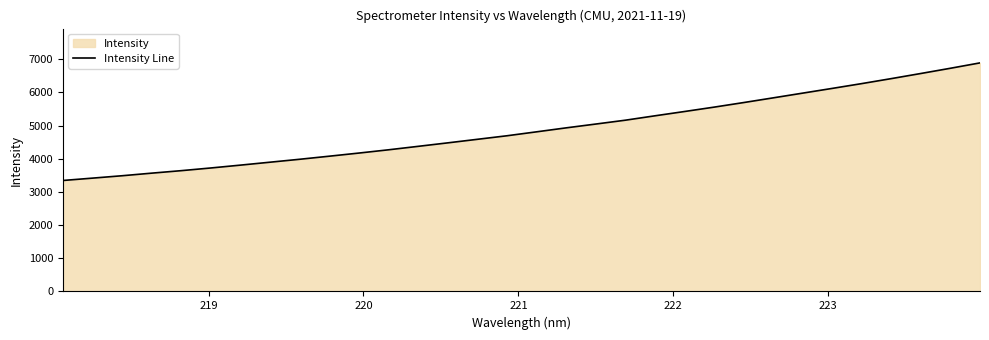

What is the difference between the maximum and minimum values?

3543.4